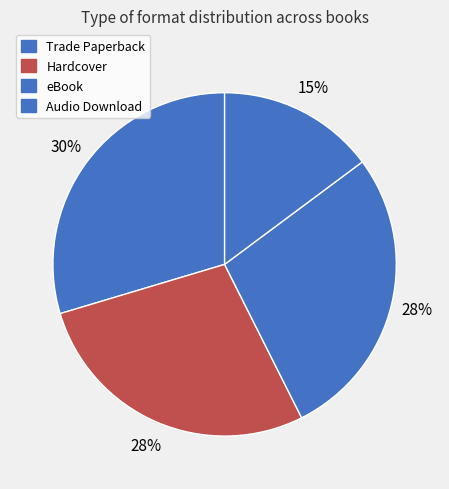

Count the number of slices in the pie.

4